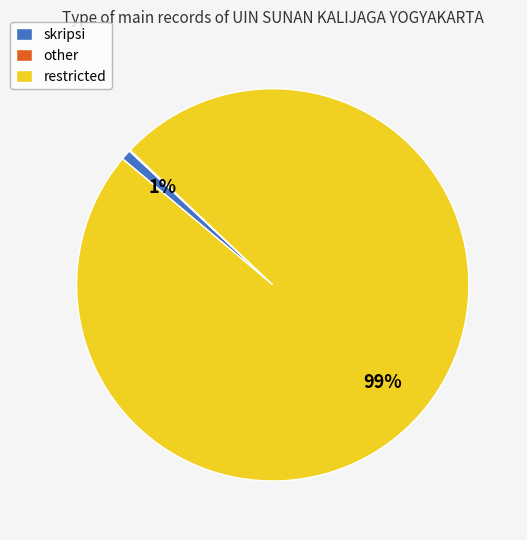

True or false: skripsi accounts for 11% of the total.

False